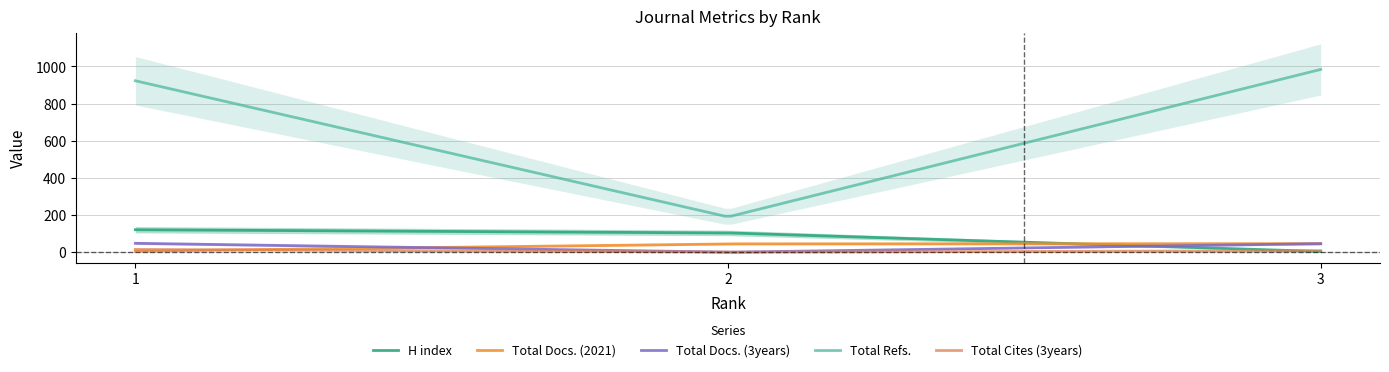

Which category has the lowest value across all series?

2